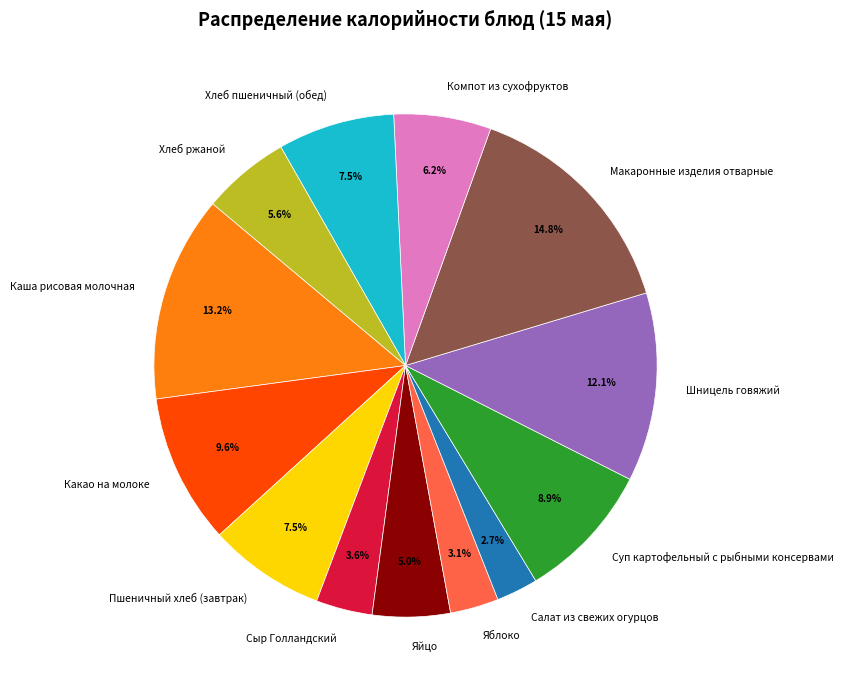

Does any single category account for the majority?

No